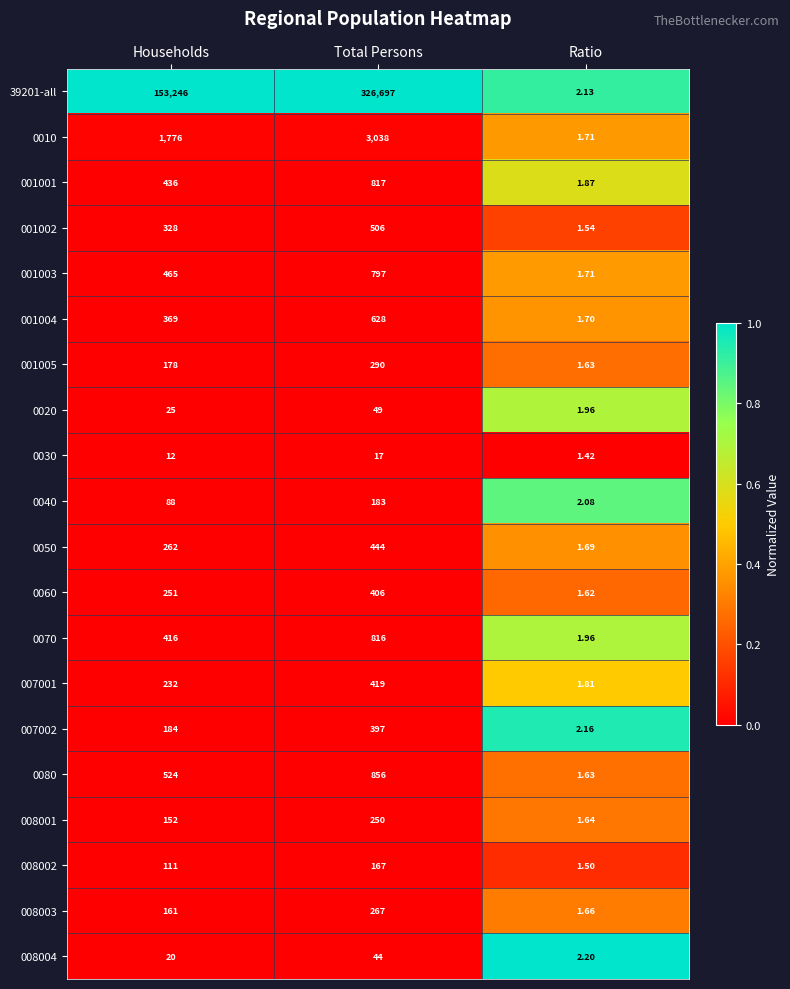

At which category is the sum across all series the highest?

Total Persons